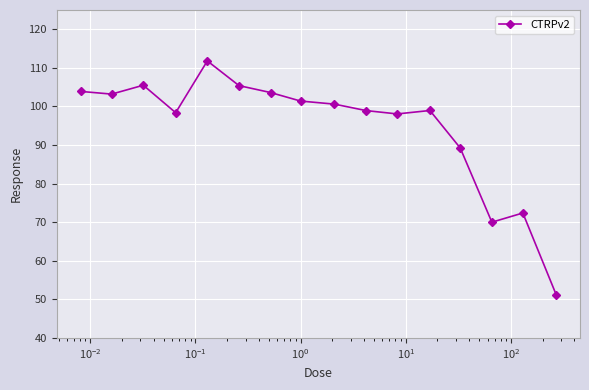

What is the value of the 10th point from the left?

98.9